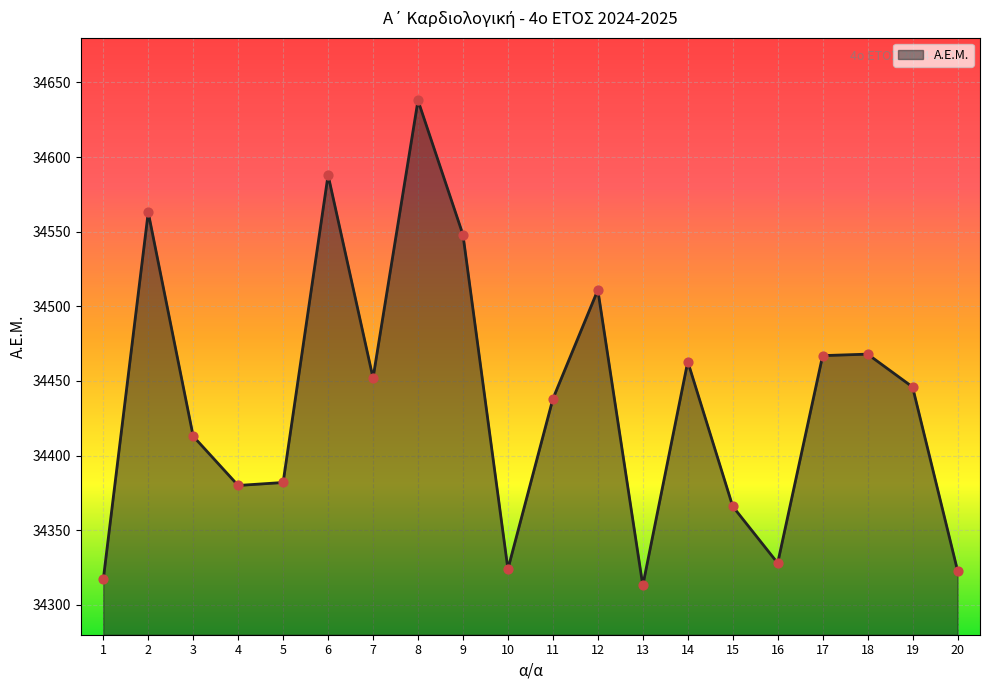

Which has a higher value, 10 or 12?

12